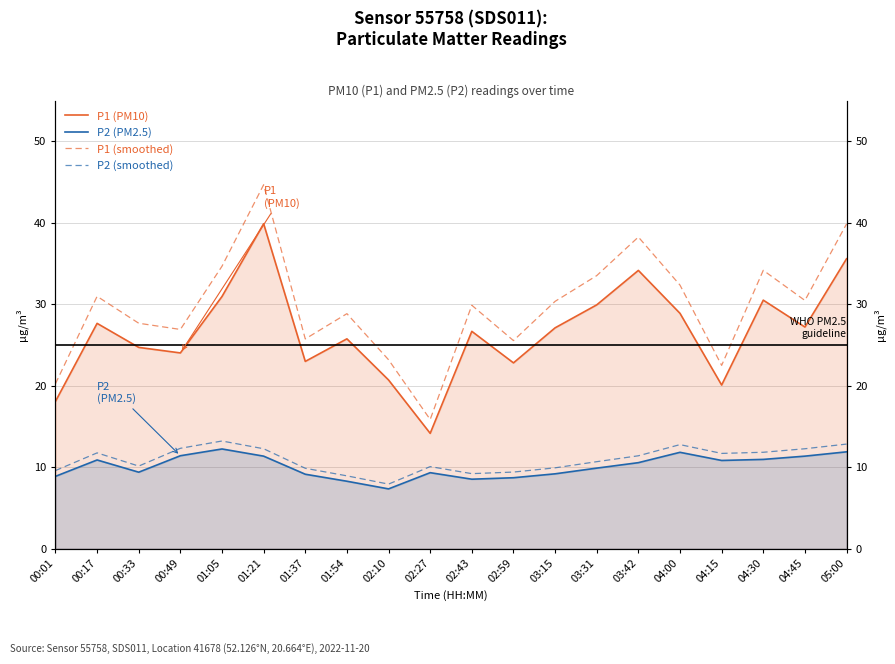

How many interior local peaks does the P1 (PM10) series have?

6